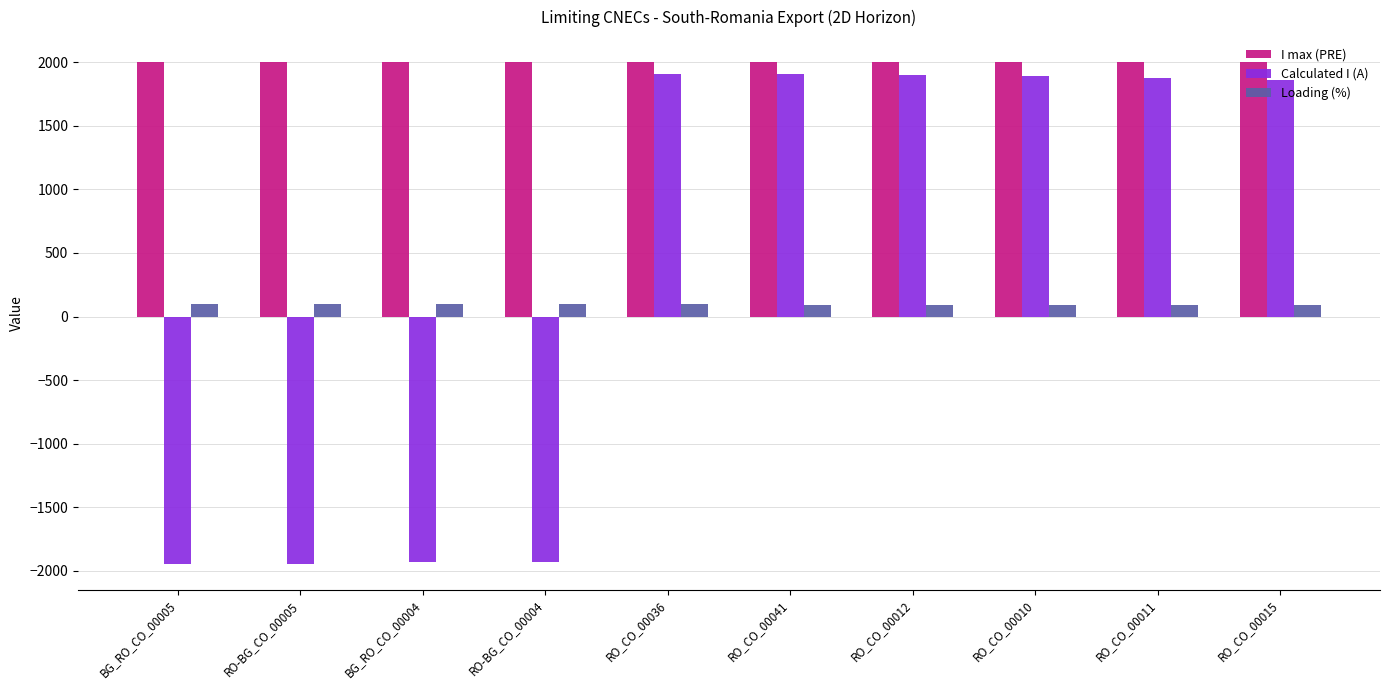

Does the chart contain any negative values?

Yes